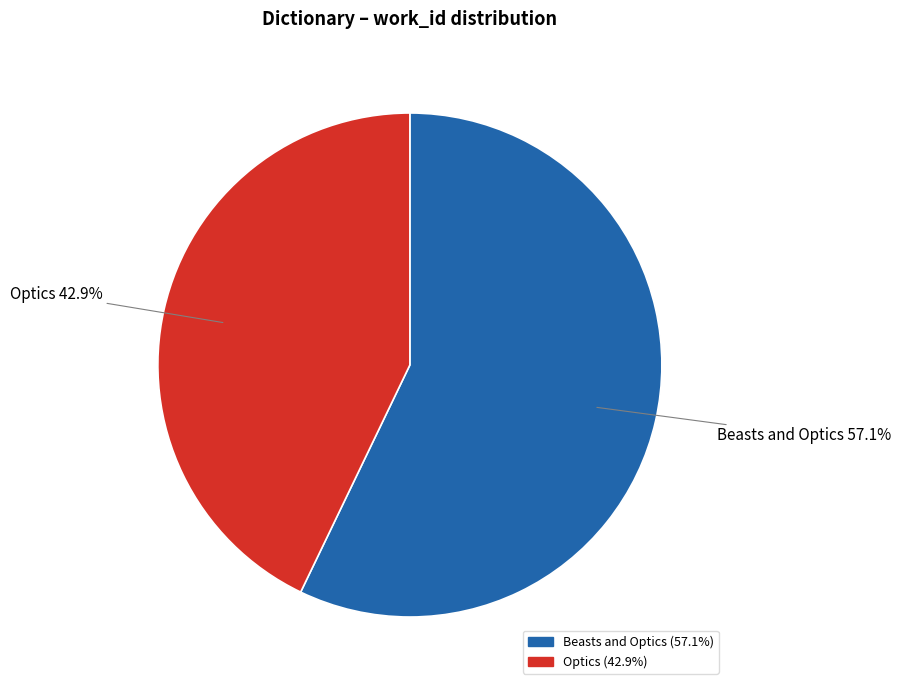

What is the smallest slice in the pie chart?

Optics